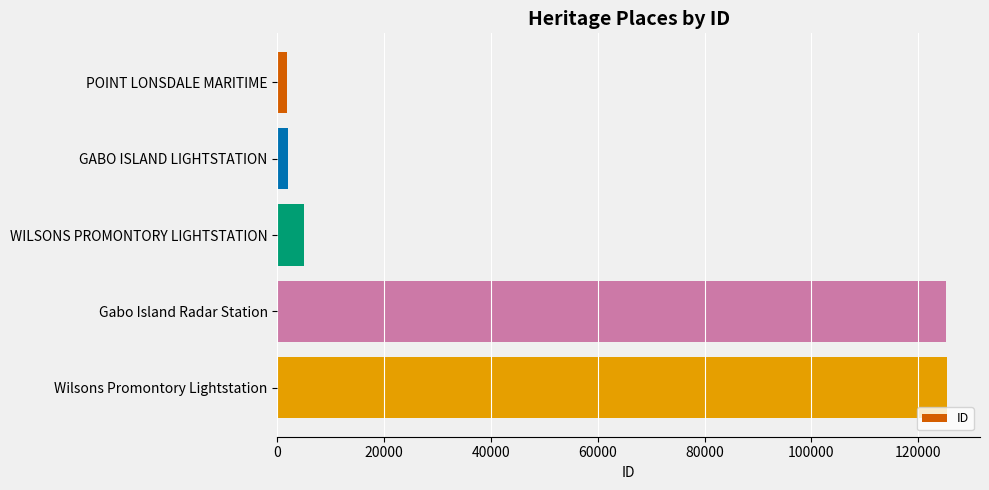

At which label is the value closest to 63491?

WILSONS PROMONTORY LIGHTSTATION